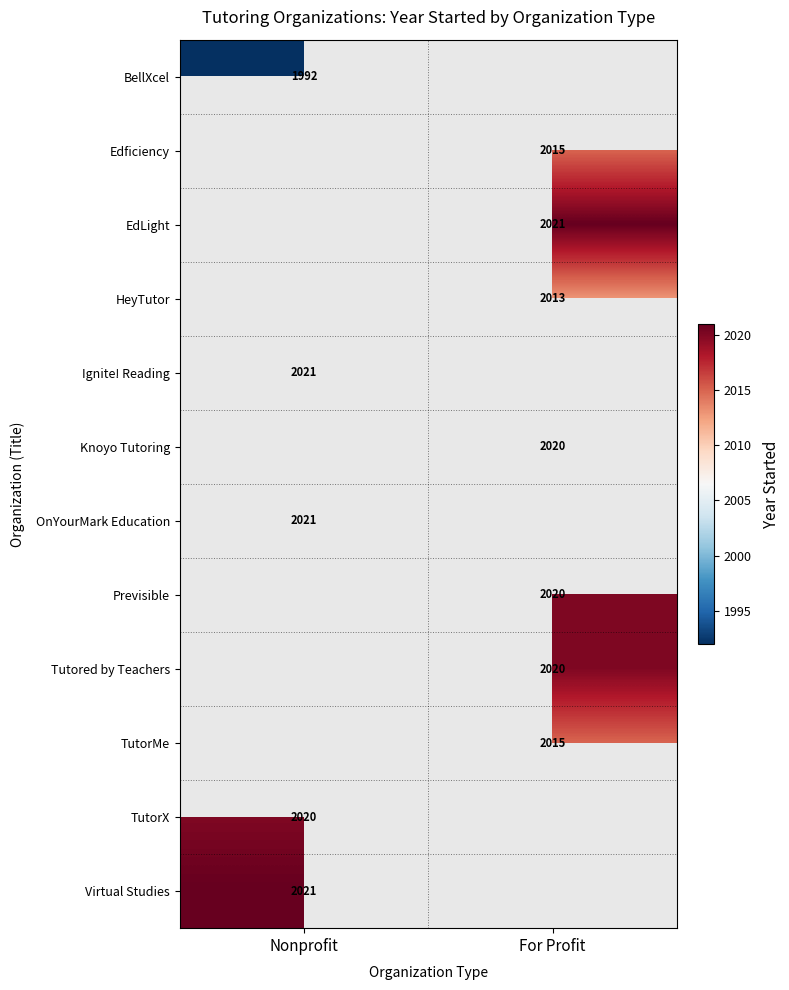

Count the number of data series in this chart.

12